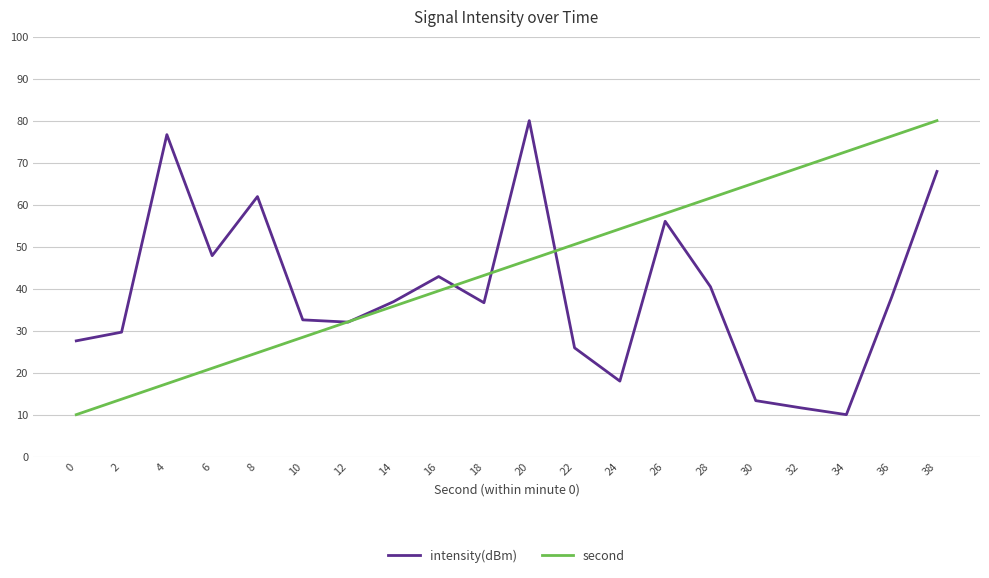

The intensity(dBm) series shows 10.0 at 34. True or false?

True